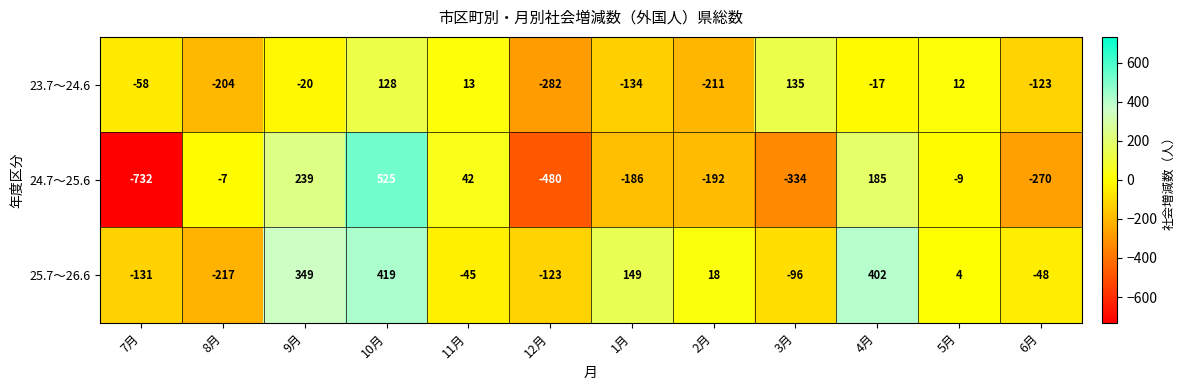

What is the difference between the maximum and minimum values in the 23.7～24.6 series?

417